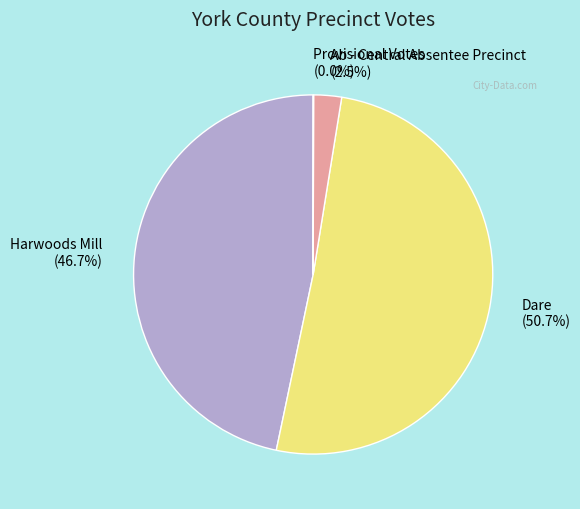

The Harwoods Mill slice represents 47% of the pie. True or false?

True